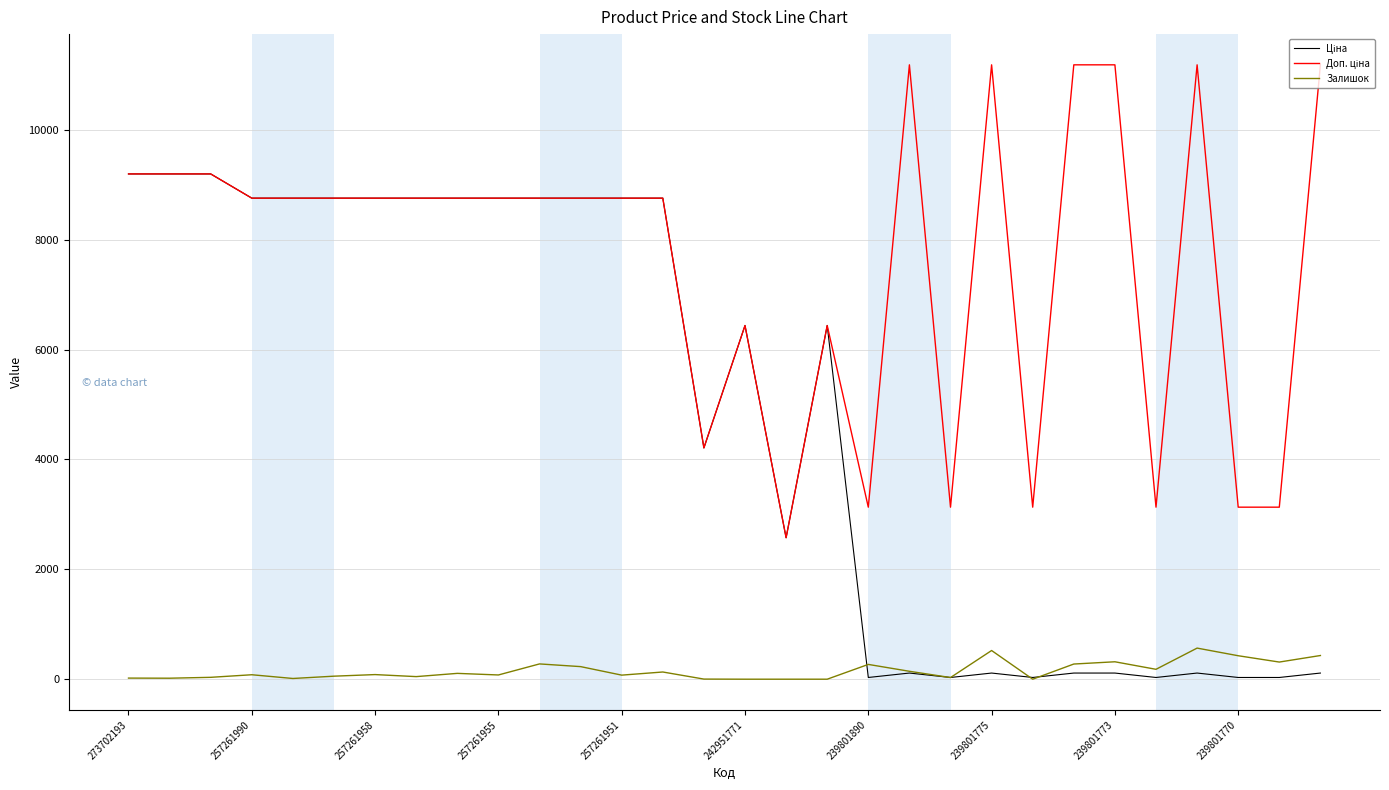

What is the greatest value displayed?

11182.0